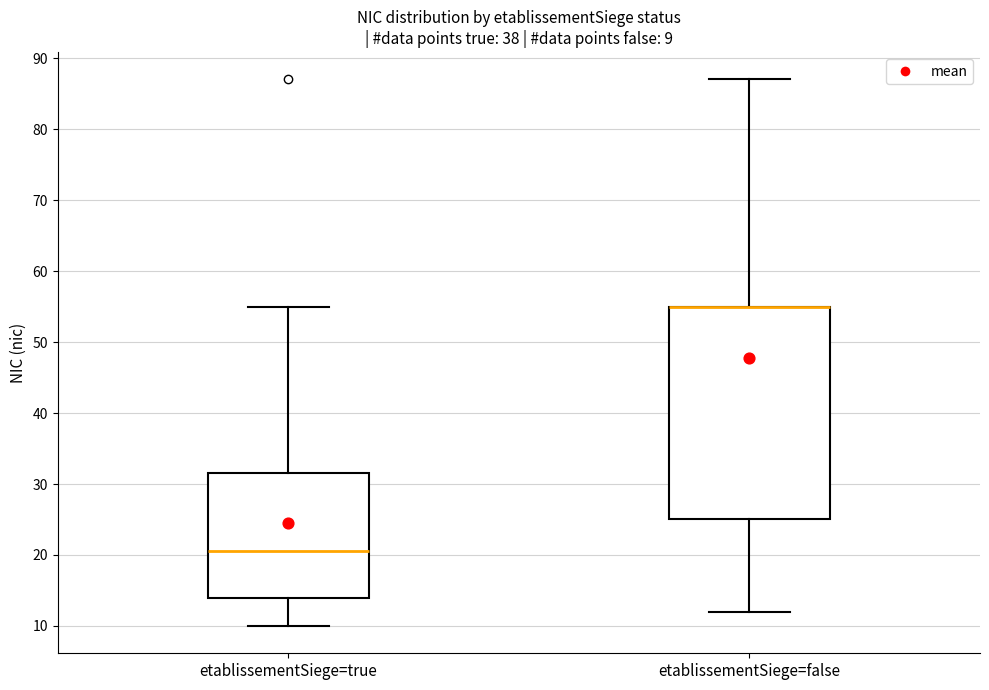

Which box is the tallest, from its lower edge to its upper edge?

etablissementSiege=false